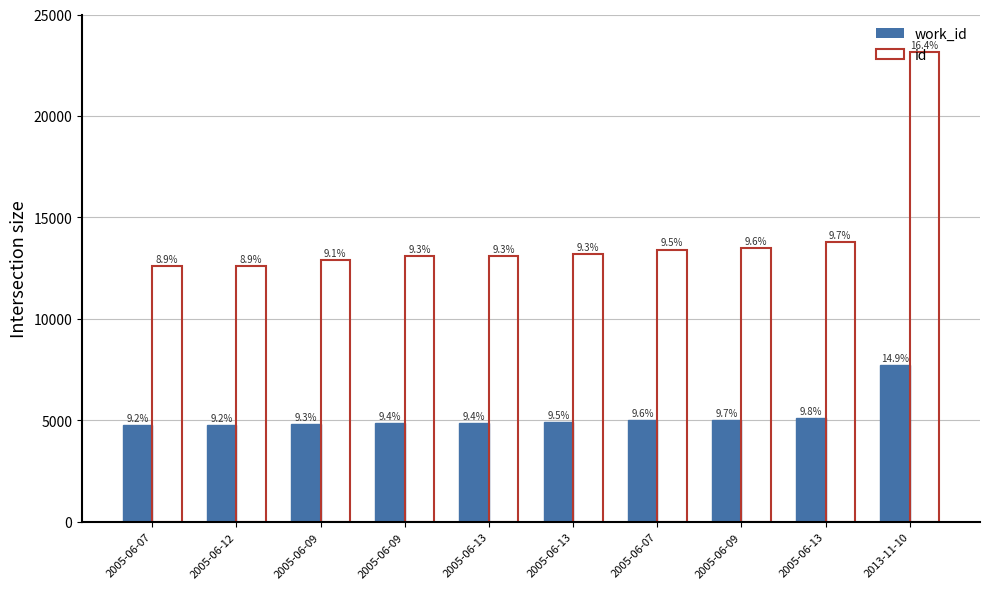

What is the total value across all series at 2005-06-12?

17350